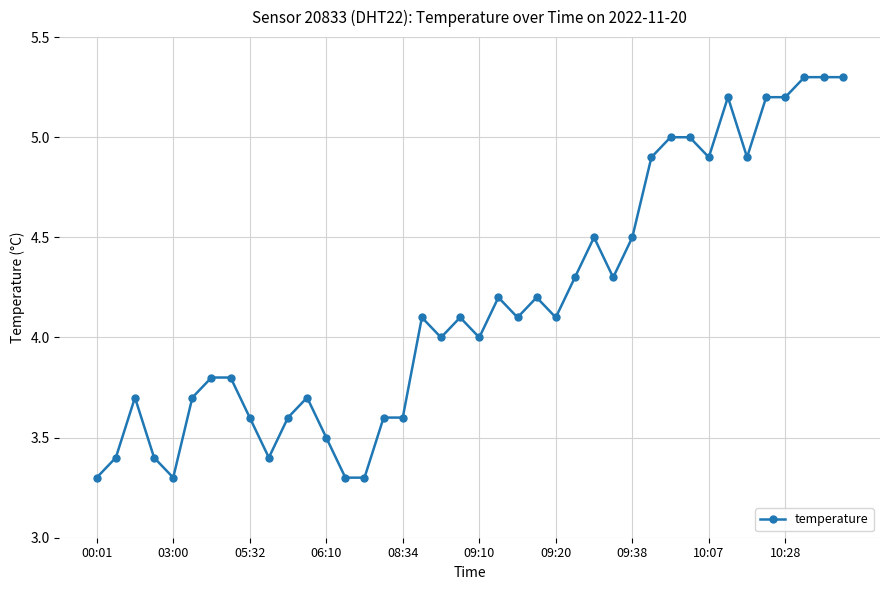

True or false: the data has more than 1 interior local peaks.

True